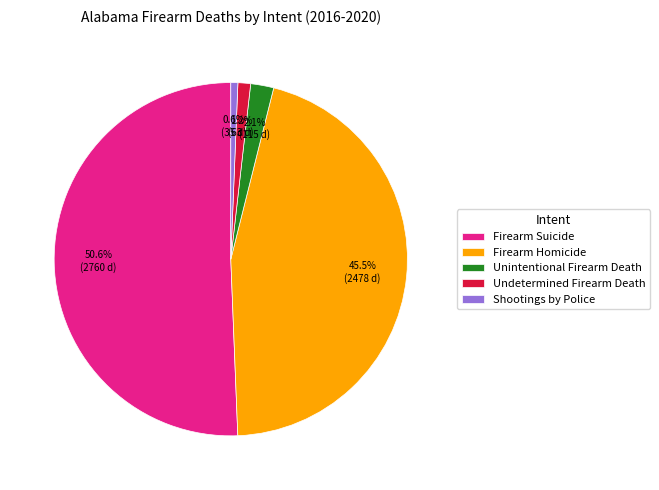

What is the largest slice in the pie chart?

Firearm Suicide